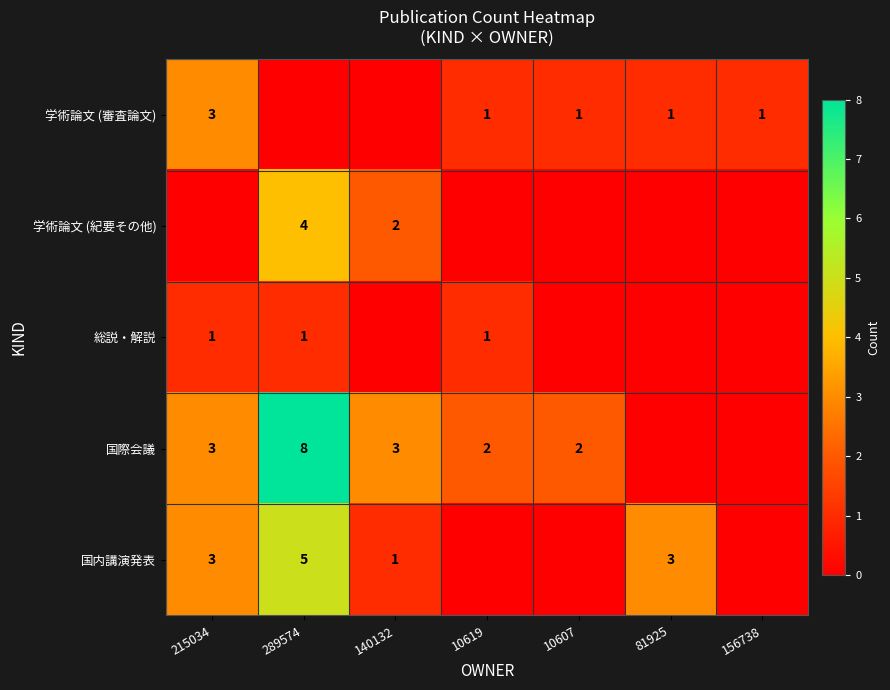

Is it true that 学術論文 (審査論文) equals 1 at 156738?

True